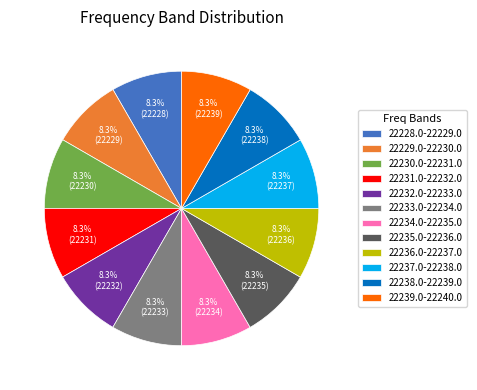

The 22233.0-22234.0 slice represents 8% of the pie. True or false?

True